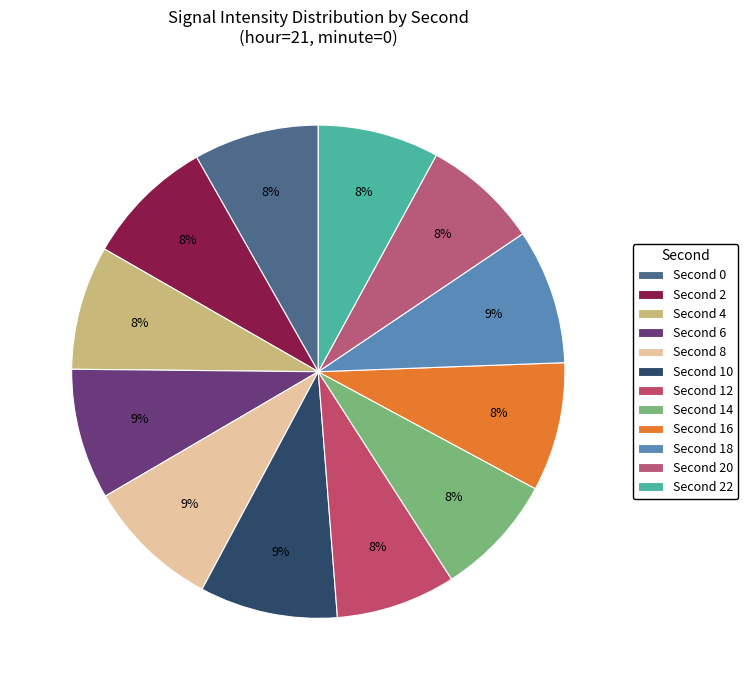

Count the number of slices in the pie.

12